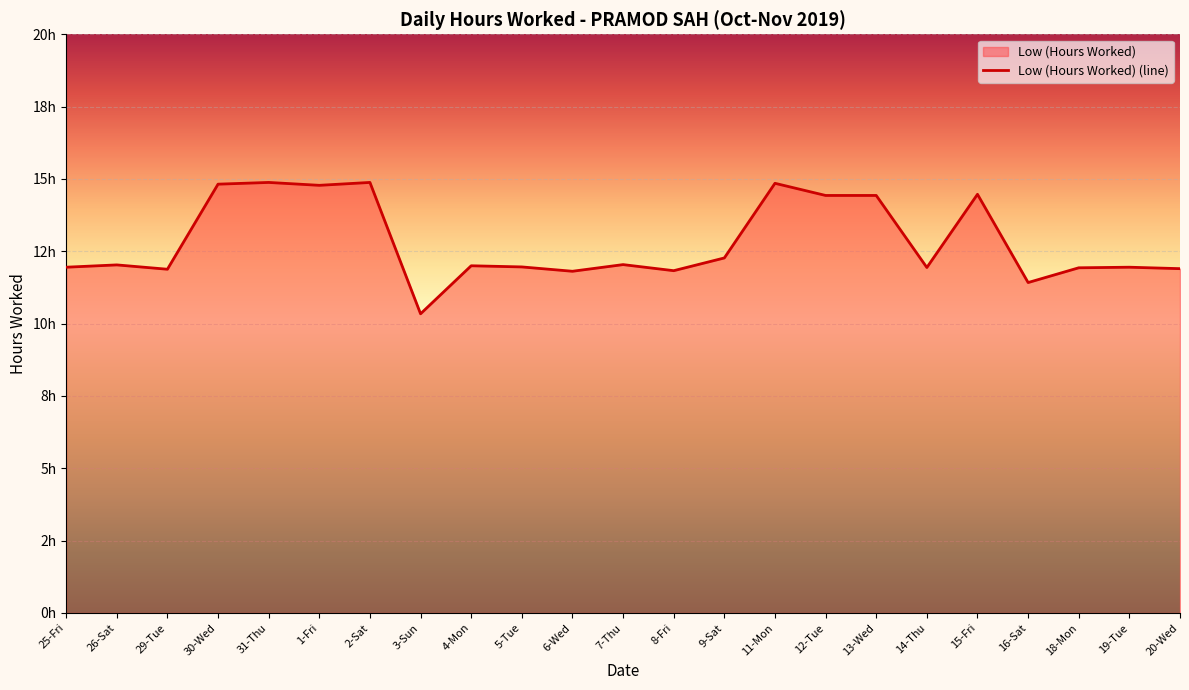

What is the difference between the second highest and minimum values?

4.5